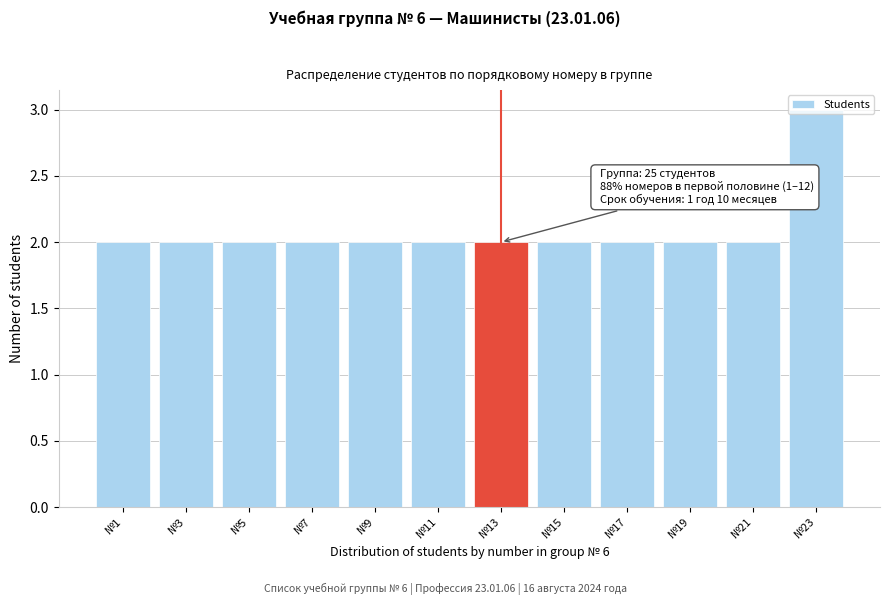

What is the sum of the values at №7 and №15?

4